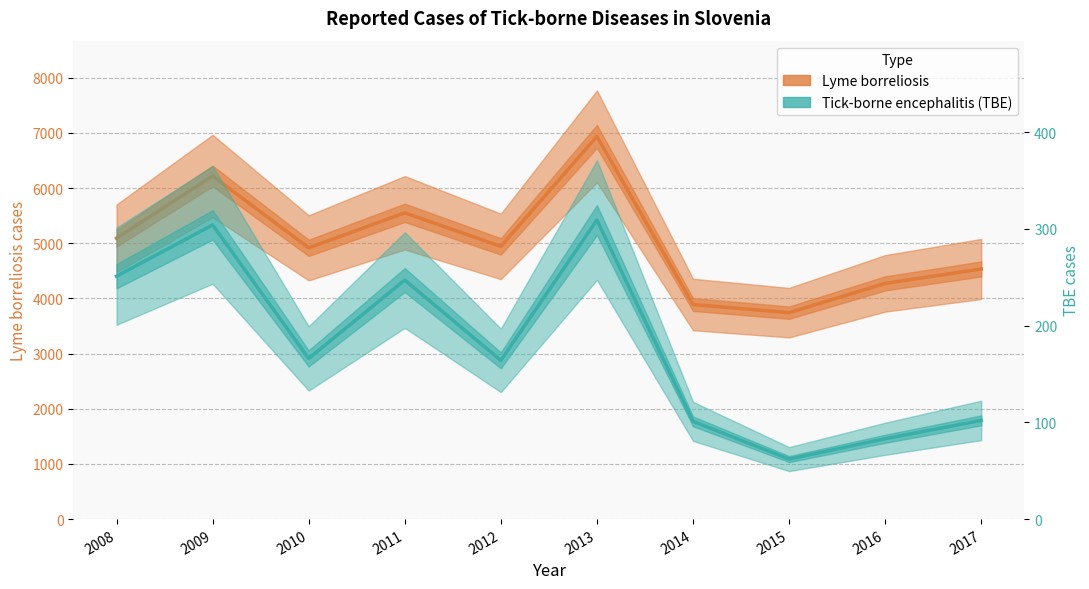

True or false: Tick-borne encephalitis (TBE) and Lyme borreliosis cross at least once.

False